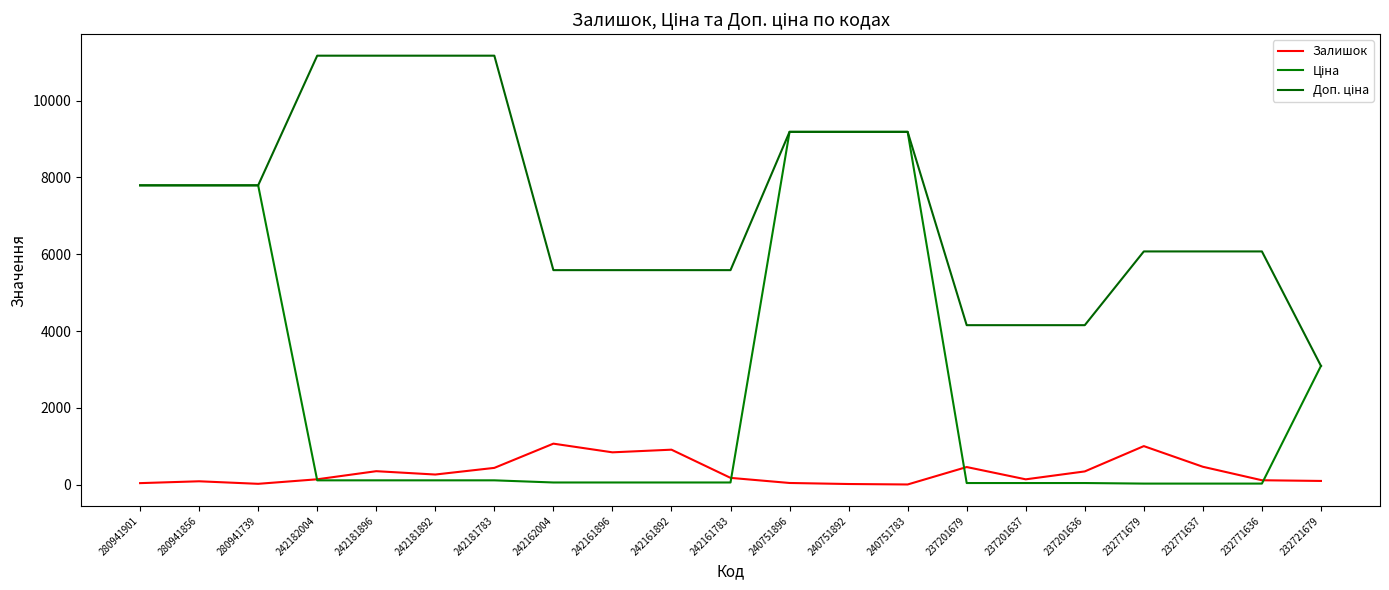

The value of Доп. ціна at 280941901 is 7792.9. True or false?

True